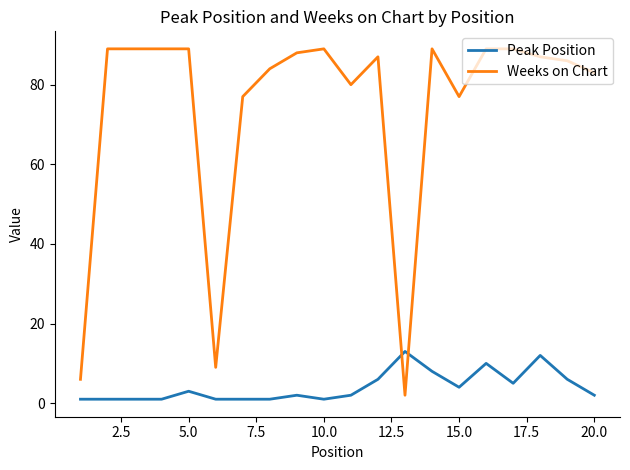

Which series has the largest range (max minus min)?

Weeks on Chart